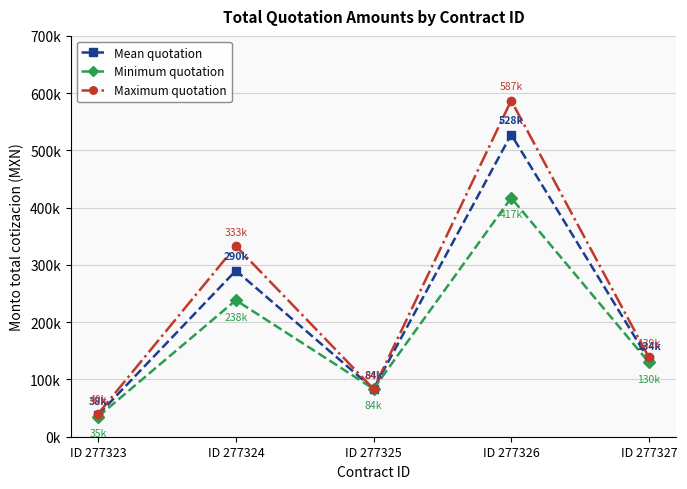

The value of Mean quotation at ID 277324 is 99554.7. True or false?

False